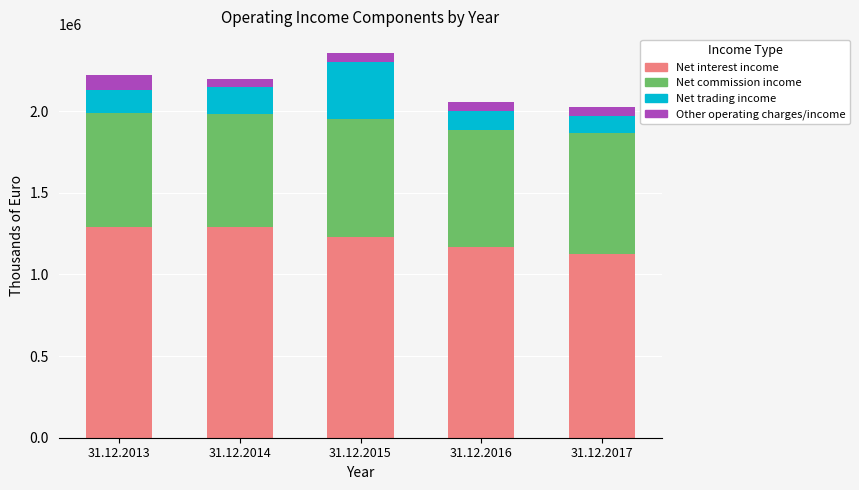

What is the total value across all series at 31.12.2017?

2026431